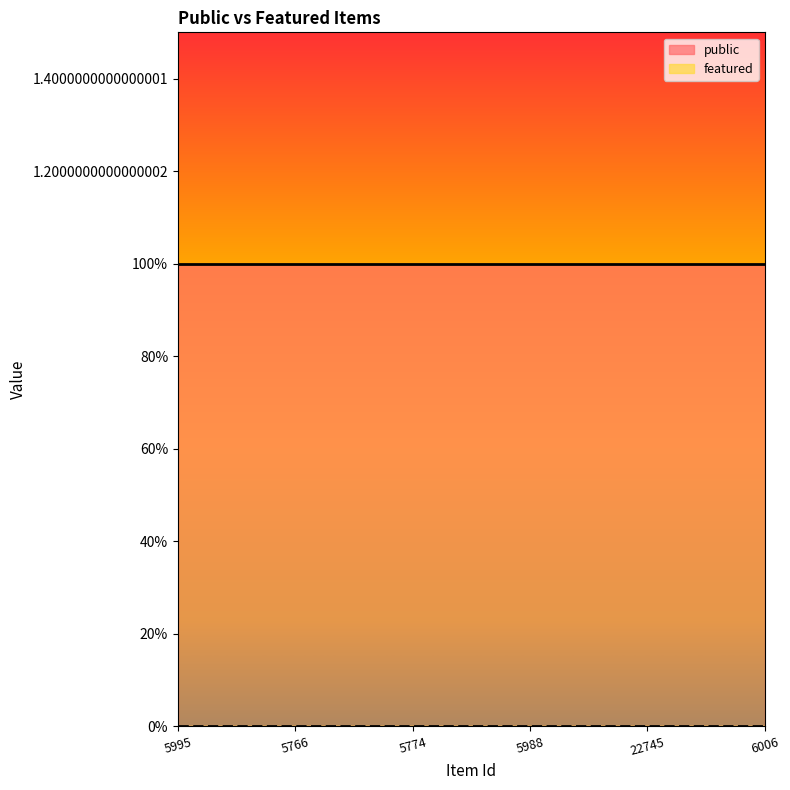

Is the value of featured at 6006 greater than the value of public at 22745?

No